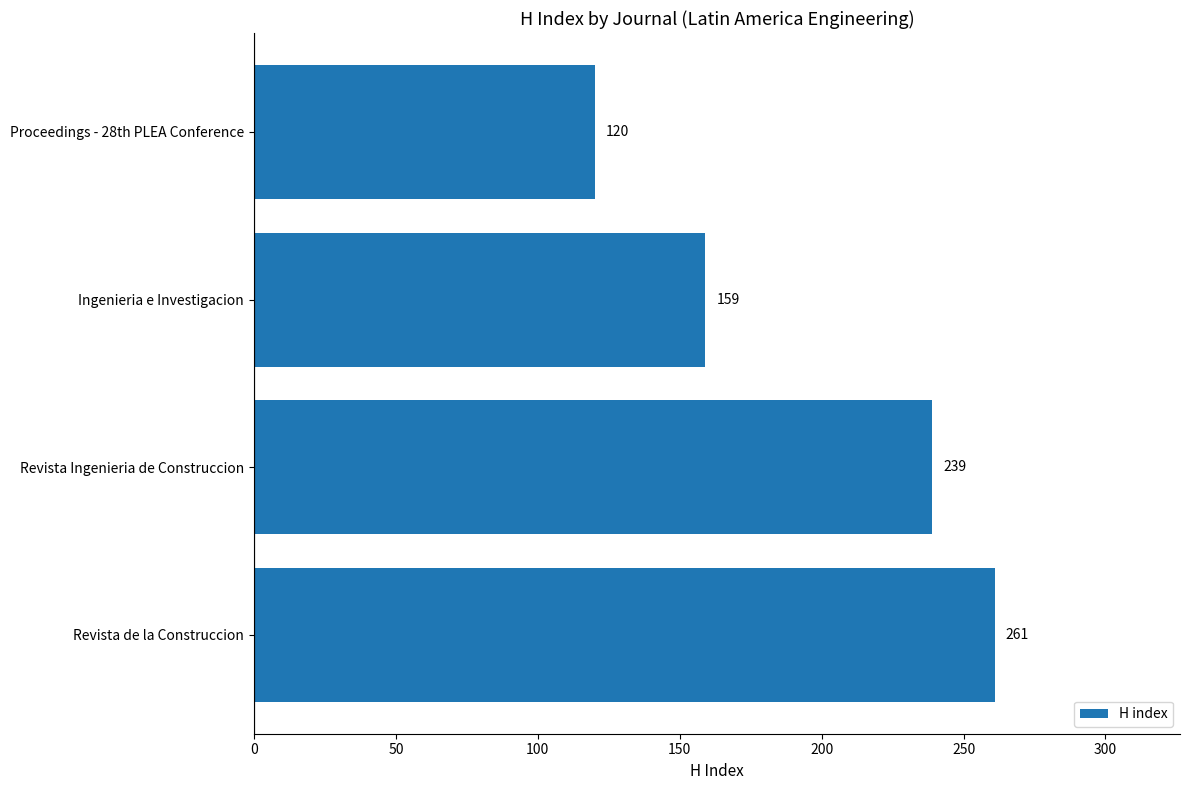

List the labels in order of value, largest first.

Revista de la Construccion, Revista Ingenieria de Construccion, Ingenieria e Investigacion, Proceedings - 28th PLEA Conference